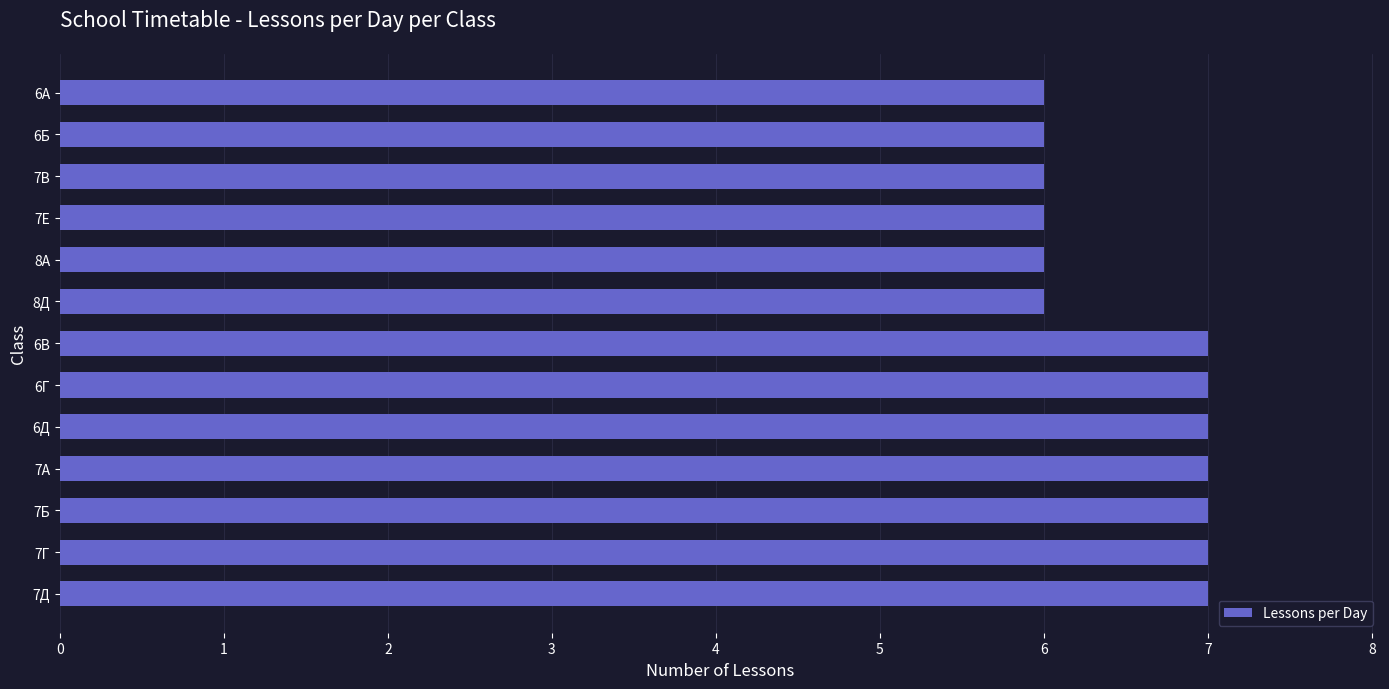

Between 7Б and 7В, which is larger?

7Б